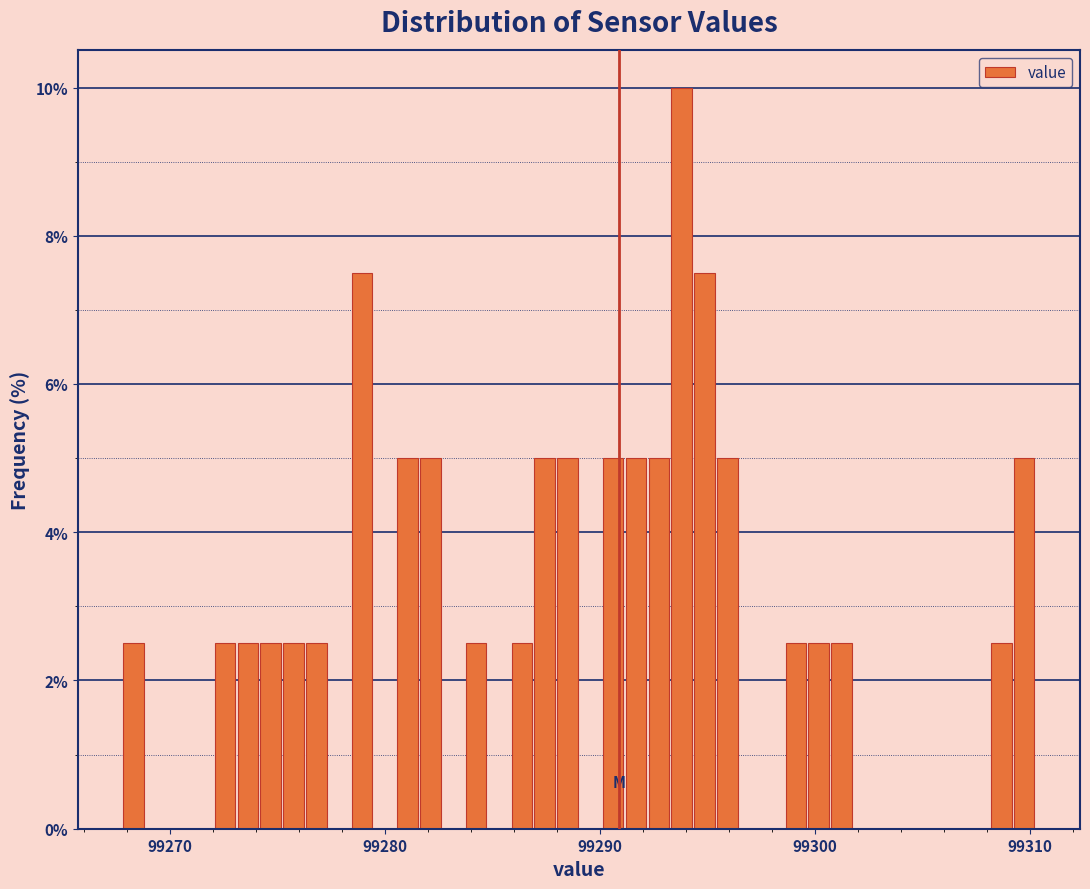

Read against the x-axis, roughly where is the centre of the tallest bar?

99294